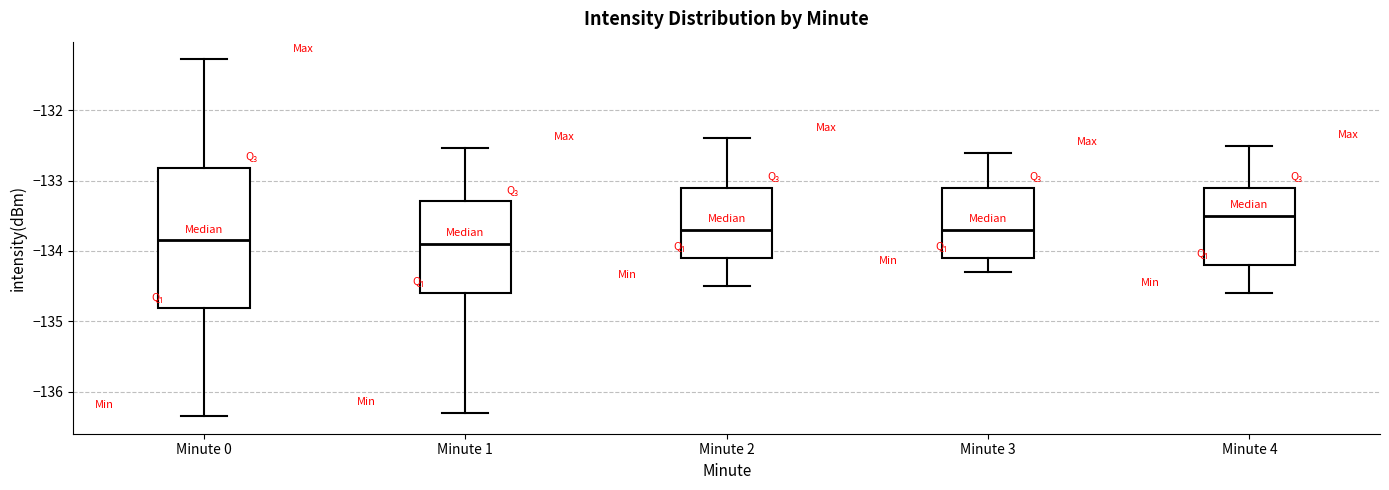

Where does the lower whisker of the box for Minute 0 end on the y-axis? The values are not printed on the chart, so give them approximately, as read against the axis.

-136.3